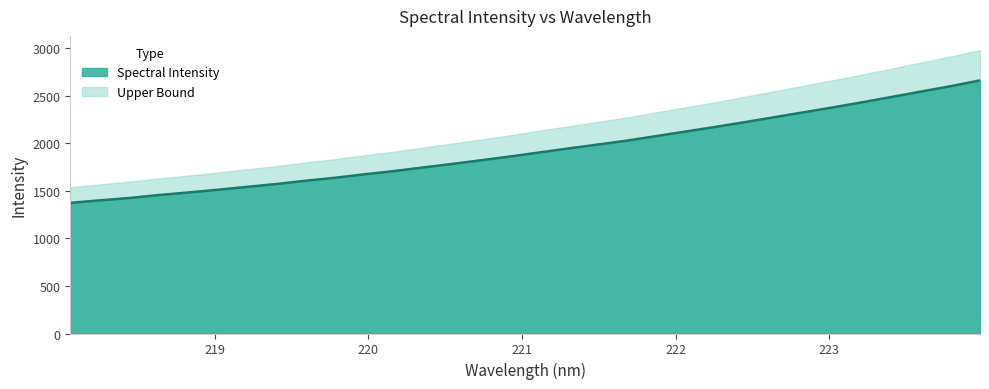

What is the greatest value displayed?

2663.4